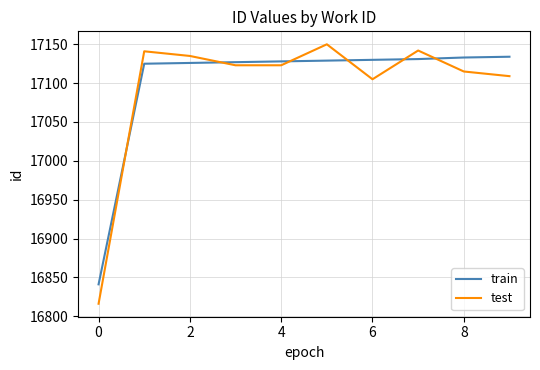

What is the average value of the test series?

17096